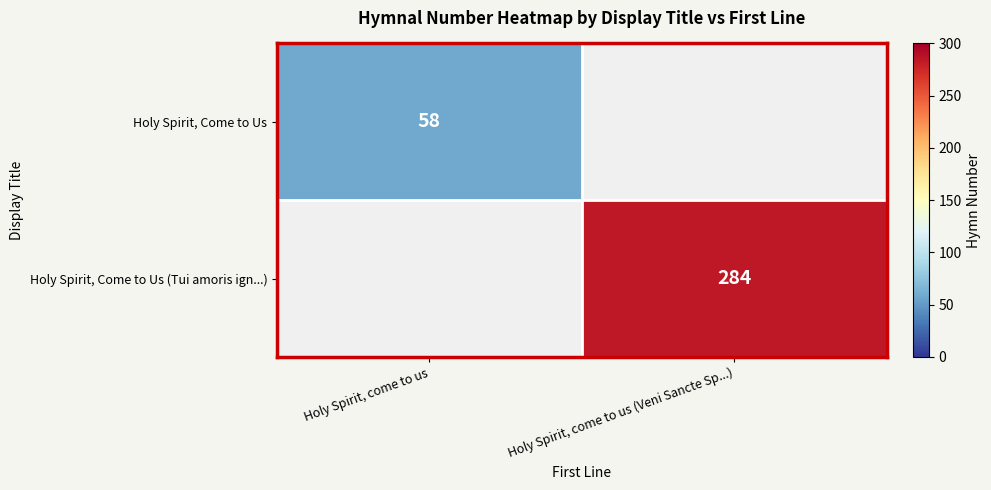

True or false: Holy Spirit, Come to Us (Tui amoris ign...) has a value of 284 at Holy Spirit, come to us (Veni Sancte Sp...).

True